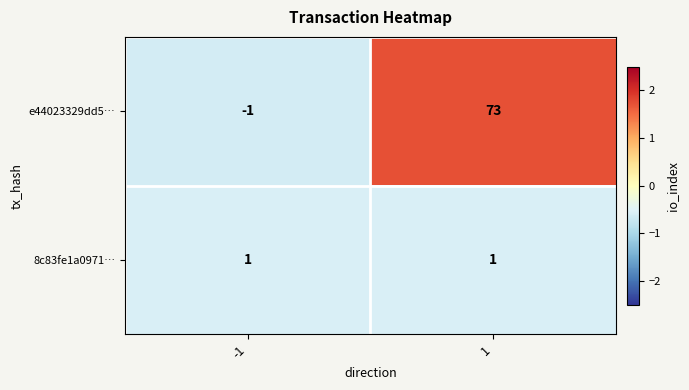

Which series changed the most between -1 and 1?

e44023329dd5…